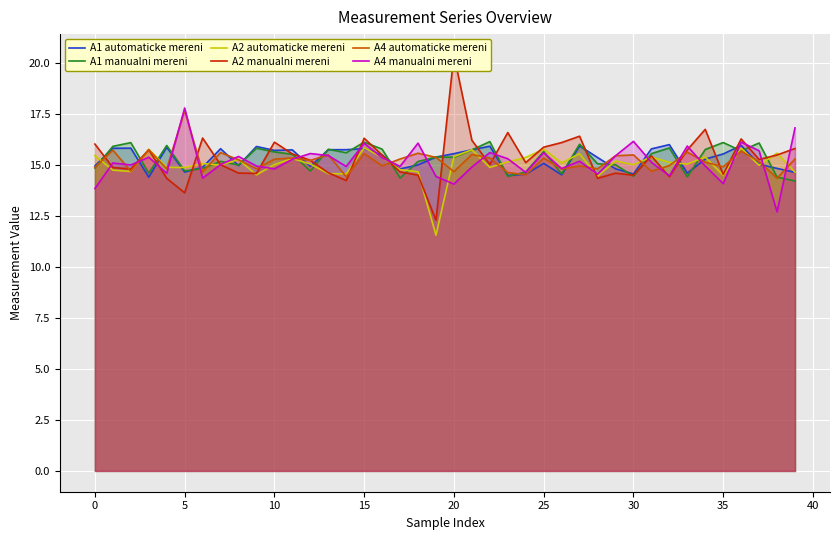

At which category does the chart reach its peak across all series?

20